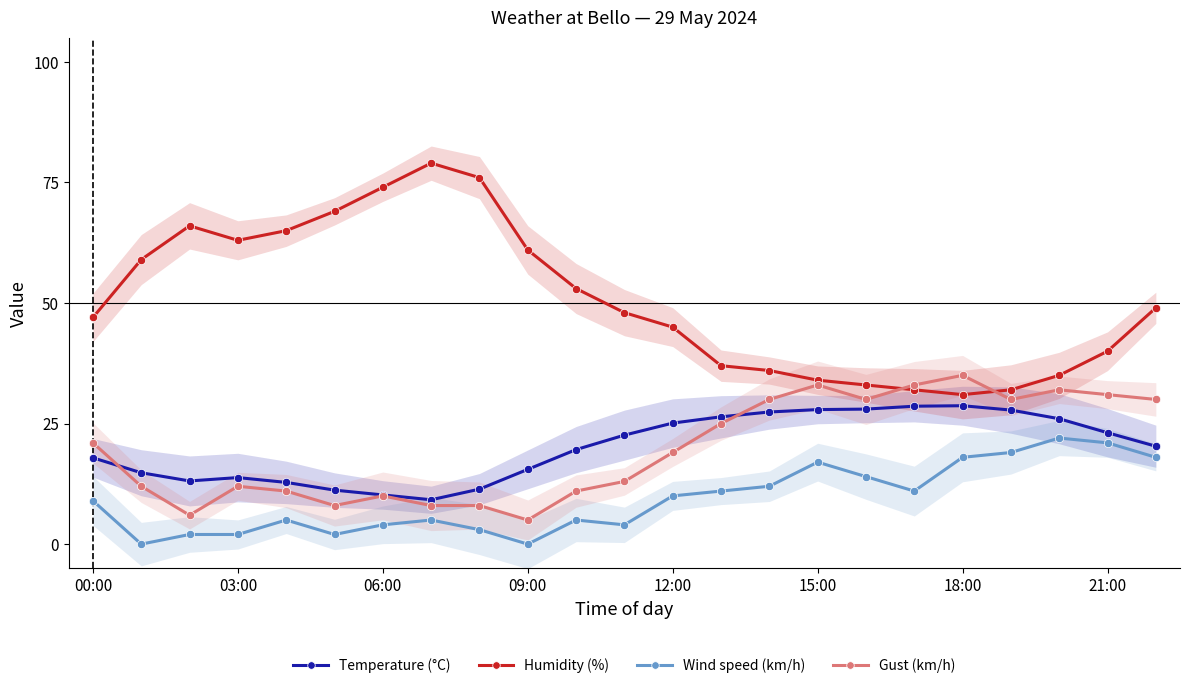

Is the value of Temperature (°C) at 09:00 greater than the value of Wind speed (km/h) at 09:00?

Yes